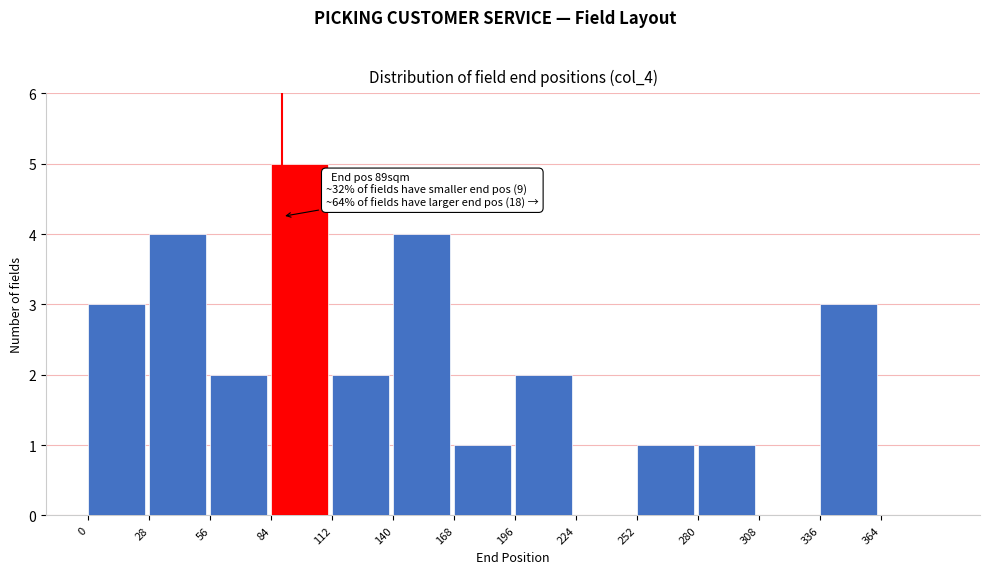

Which range on the x-axis has the tallest bar?

84 to 112